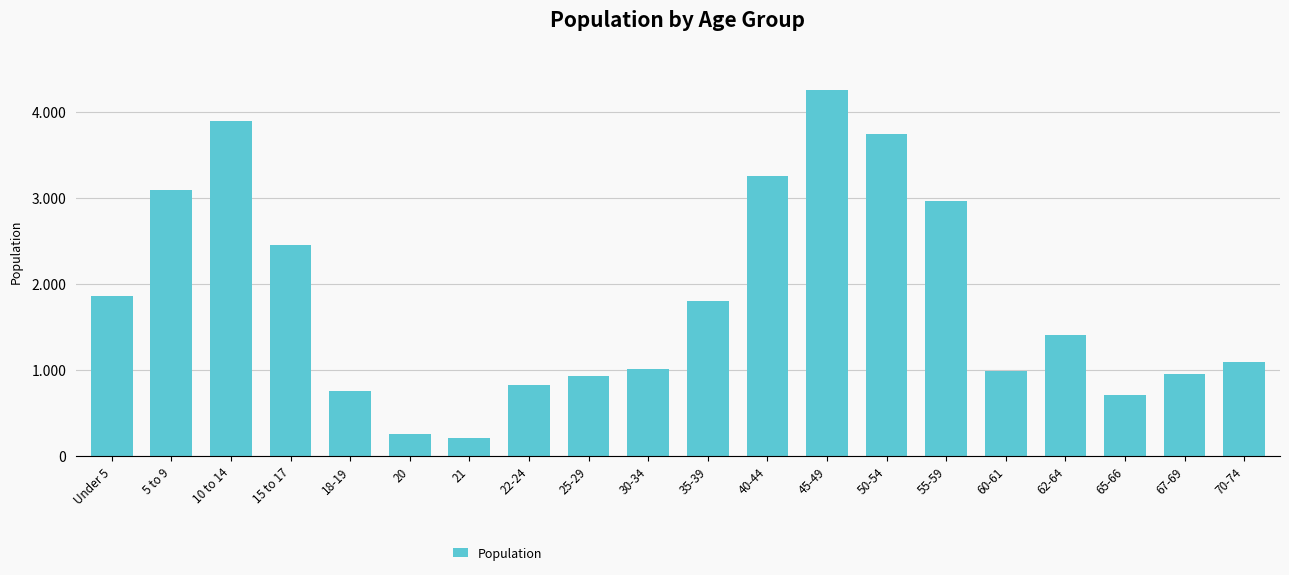

Which label corresponds to the largest value in the chart?

45-49